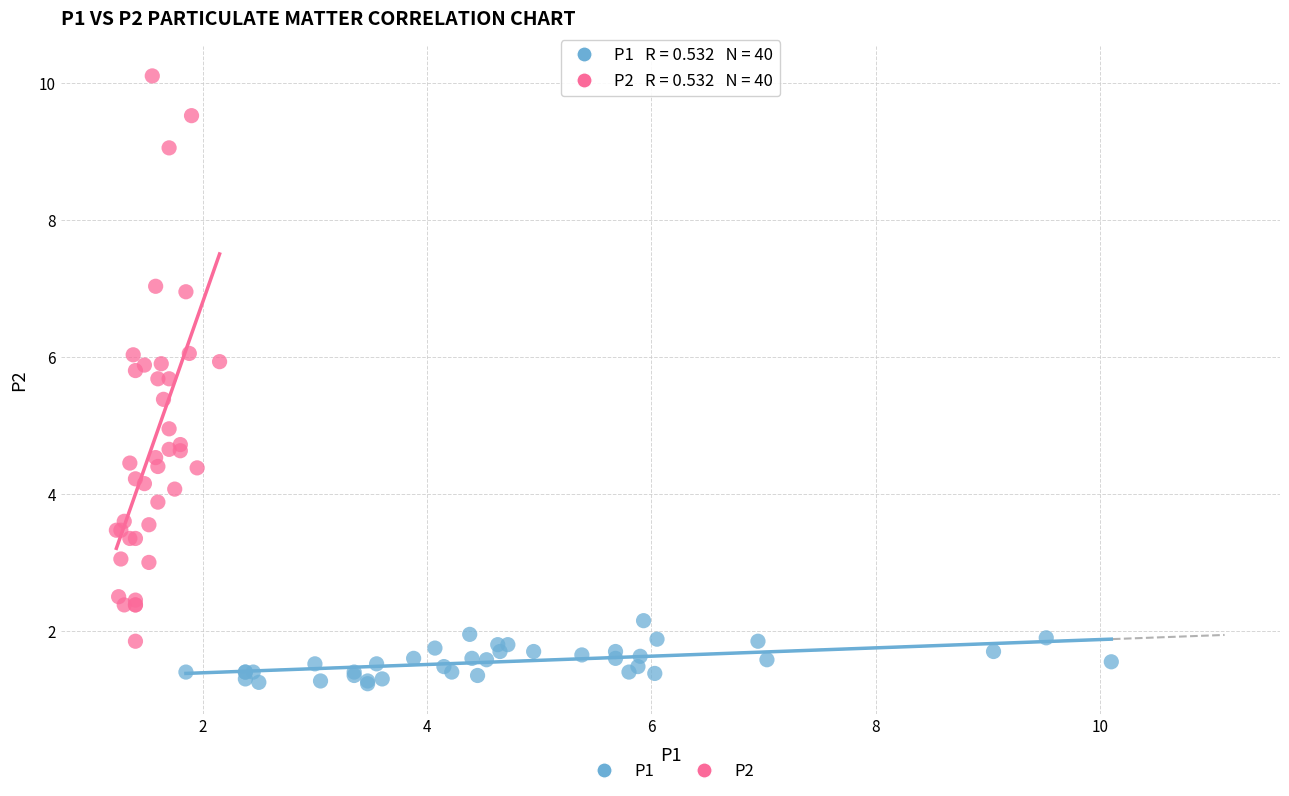

Which series reaches the maximum Y coordinate?

P2